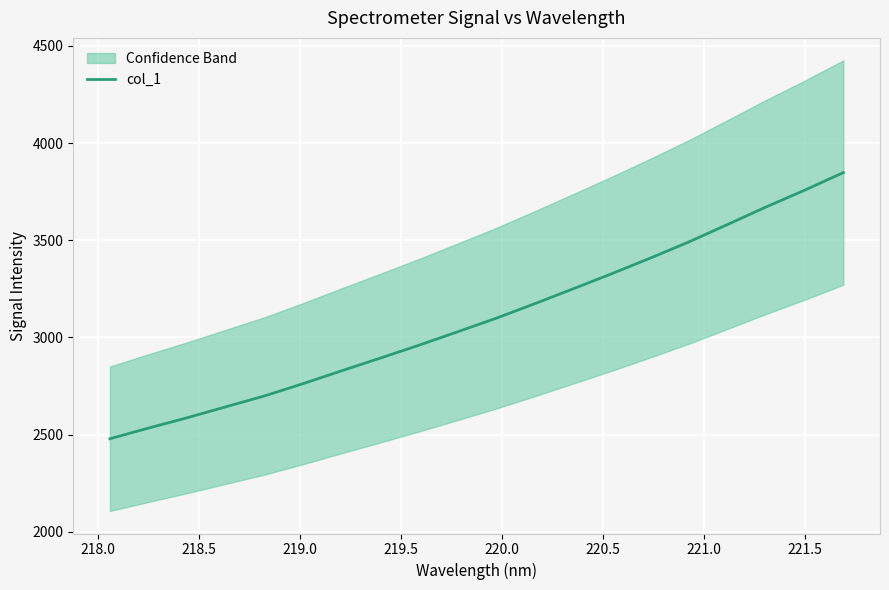

Reading left to right, transcribe all the data shown in this chart.

2478.3	2533.3	2586.4	2642.5	2698.5	2761.8	2828.1	2893.3	2959.4	3028.5	3098.3	3173.2	3250.1	3327.9	3408.3	3491.6	3581.1	3671.4	3757.7	3848.2